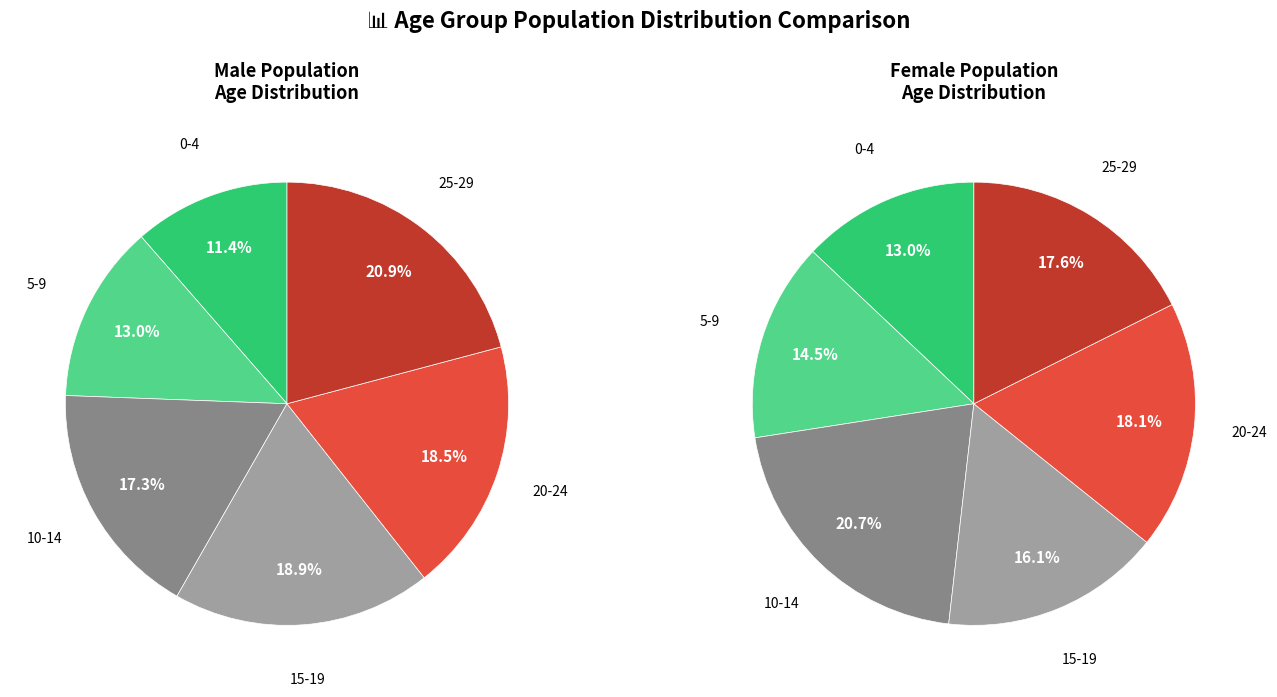

Is the sum of 10-14 and 25-29 greater than half?

No